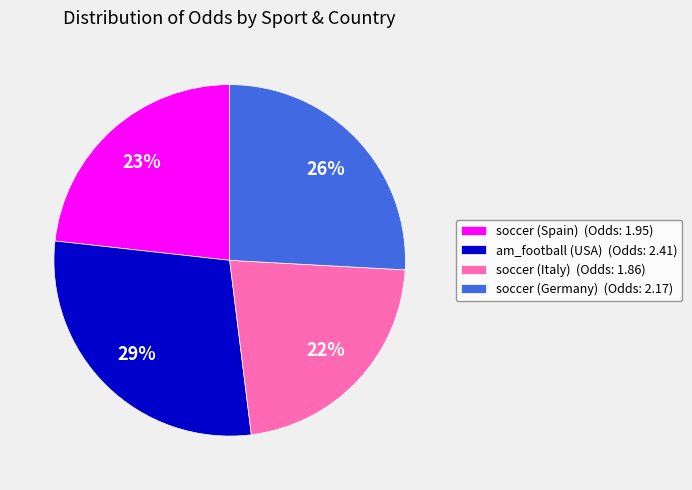

To the nearest percent, what is the difference between the soccer (Germany) and soccer (Italy) slice percentages?

4%